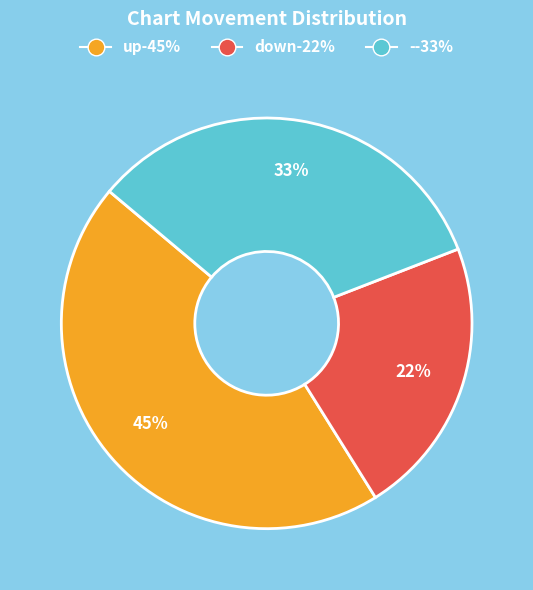

Do up and down together represent more than half of the pie?

Yes